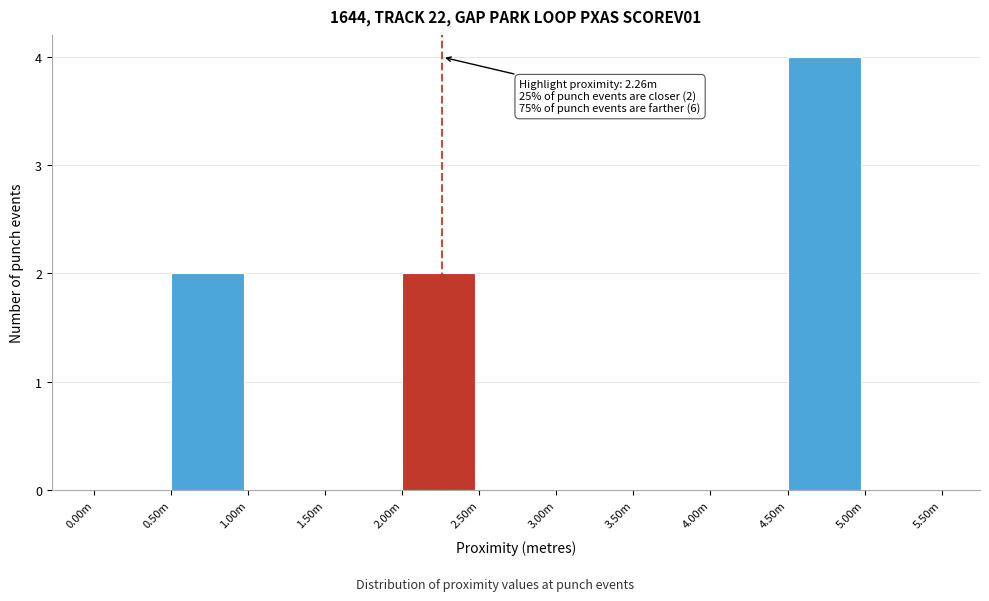

Reading left to right, list all the values displayed in this chart.

0.00m=0	0.50m=2	1.00m=0	1.50m=0	2.00m=2	2.50m=0	3.00m=0	3.50m=0	4.00m=0	4.50m=4	5.00m=0